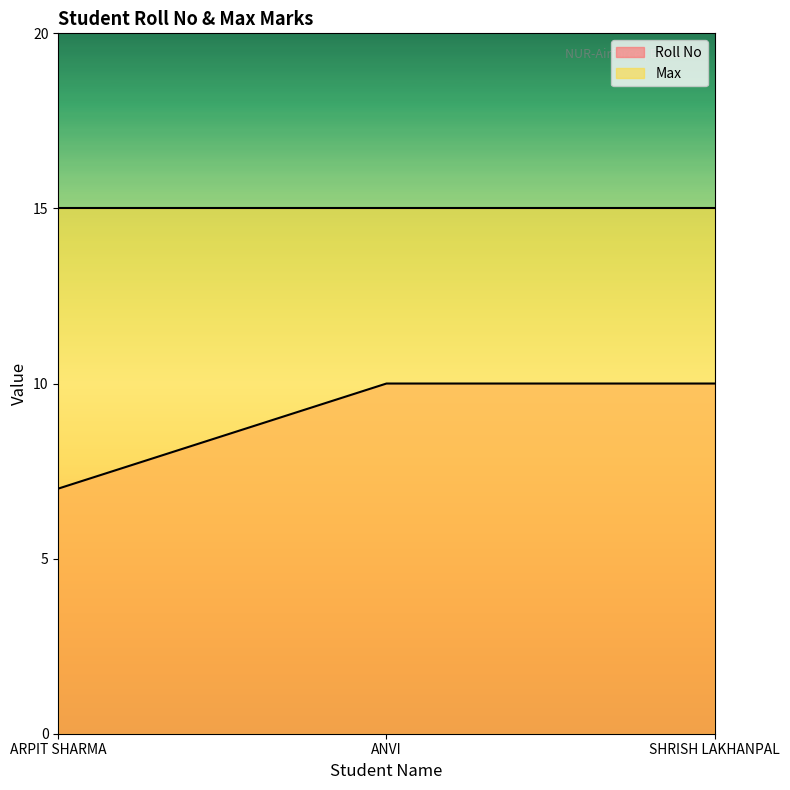

Between ARPIT SHARMA and ANVI, which is larger?

ANVI